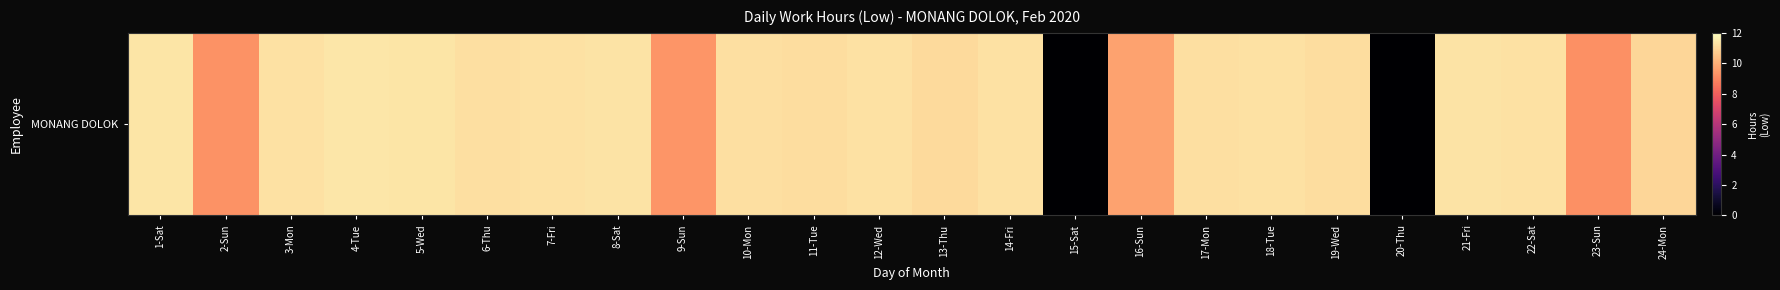

List the labels in order of value, smallest first.

15-Sat, 20-Thu, 23-Sun, 2-Sun, 9-Sun, 16-Sun, 24-Mon, 13-Thu, 19-Wed, 11-Tue, 17-Mon, 10-Mon, 6-Thu, 3-Mon, 7-Fri, 18-Tue, 14-Fri, 22-Sat, 12-Wed, 21-Fri, 8-Sat, 5-Wed, 1-Sat, 4-Tue